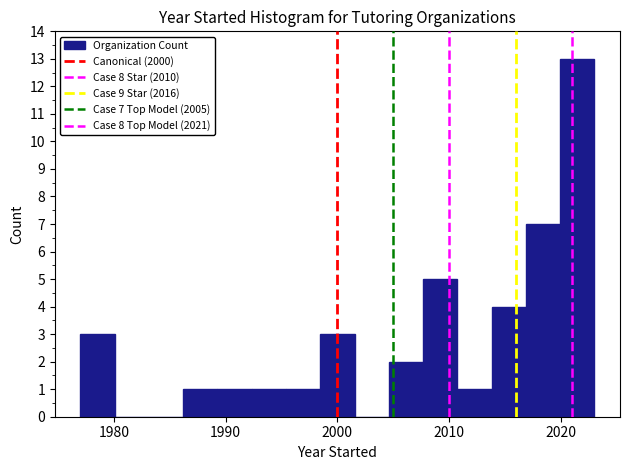

Read against the x-axis, roughly where is the centre of the tallest bar?

2021